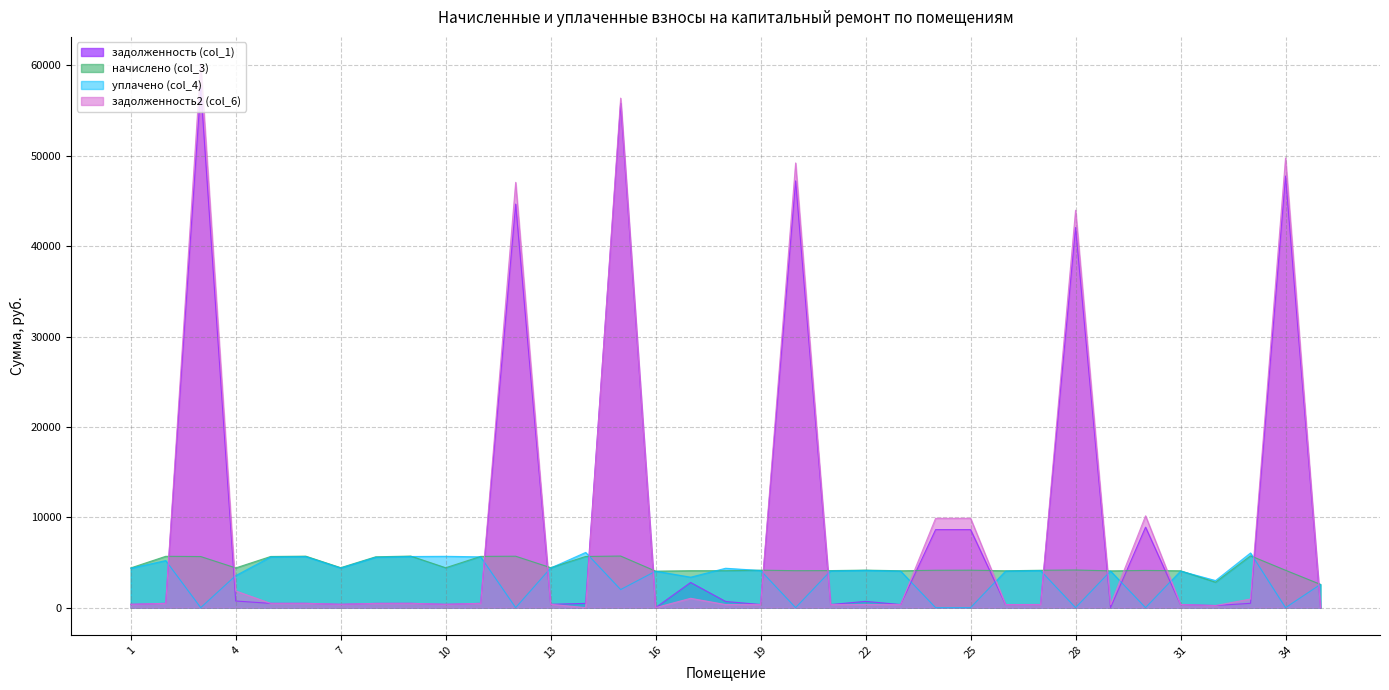

In уплачено (col_4), how many points are lower than both neighbors (excluding endpoints)?

10